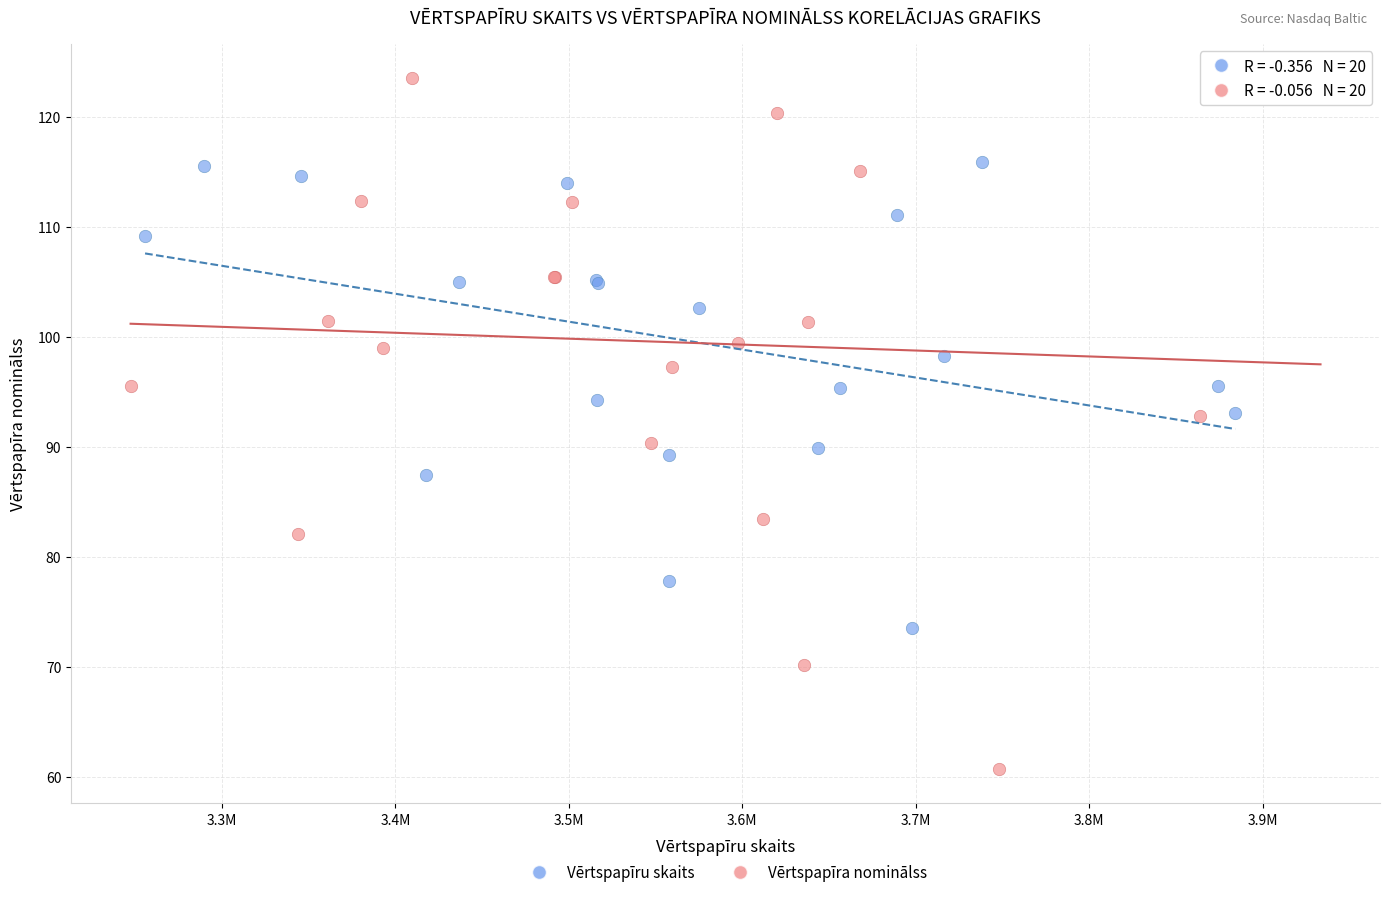

Which series has the widest spread of Y values?

Vērtspapīra nominālss